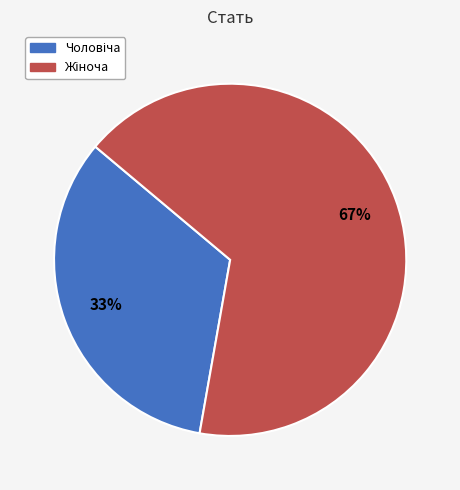

How many segments does this pie chart have?

2